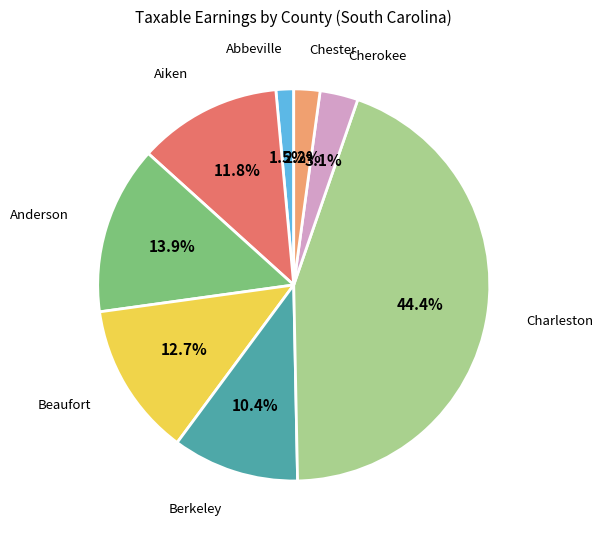

Is there a majority slice in this chart?

No